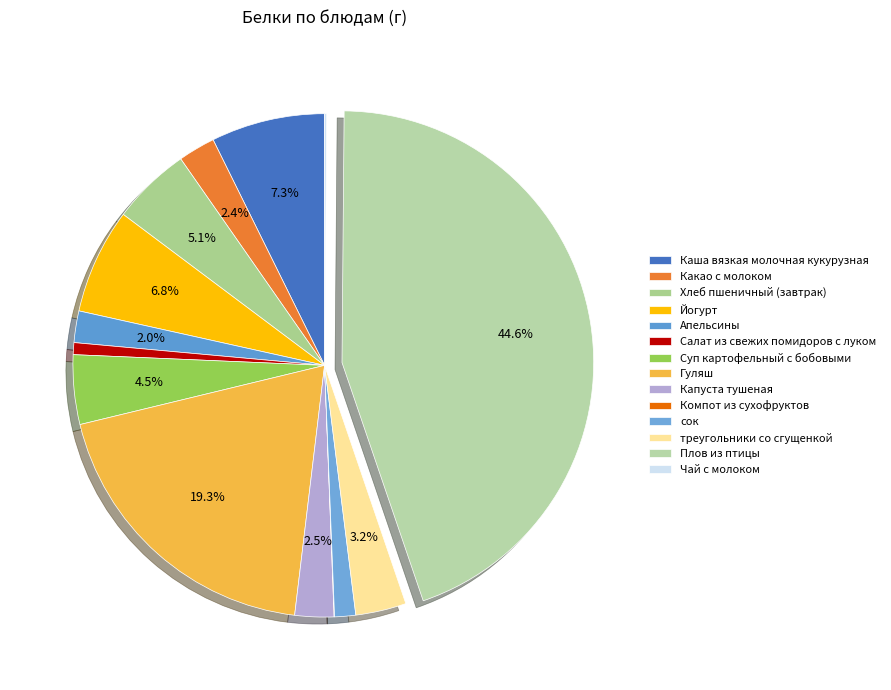

To the nearest percent, what is the difference between the Плов из птицы and Салат из свежих помидоров с луком slice percentages?

44%